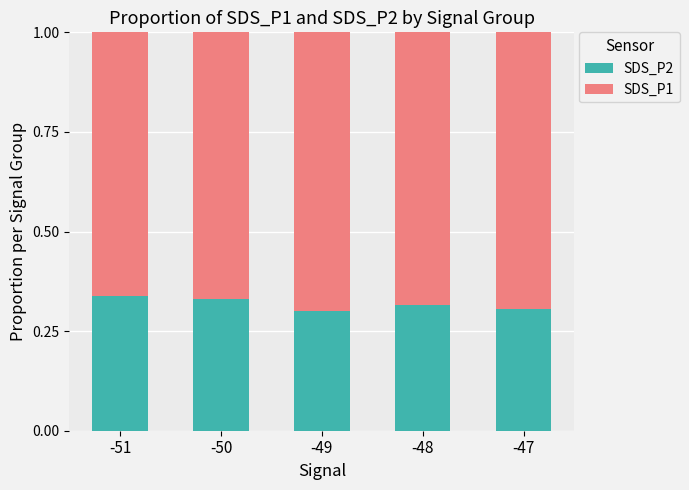

The SDS_P2 series shows 0.3 at -48. True or false?

True